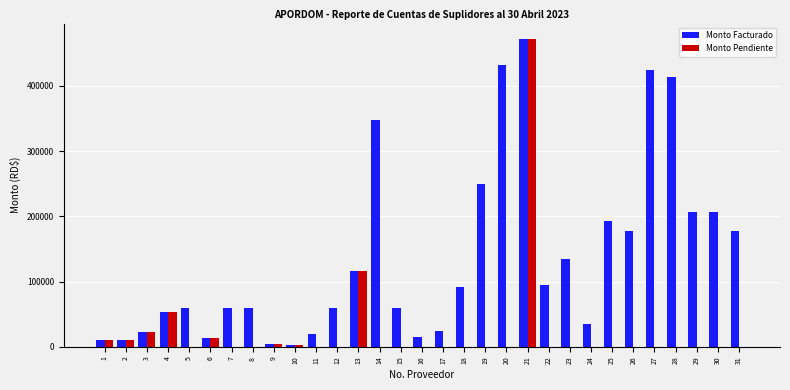

Is the value of Monto Pendiente at 18 greater than the value of Monto Facturado at 18?

No